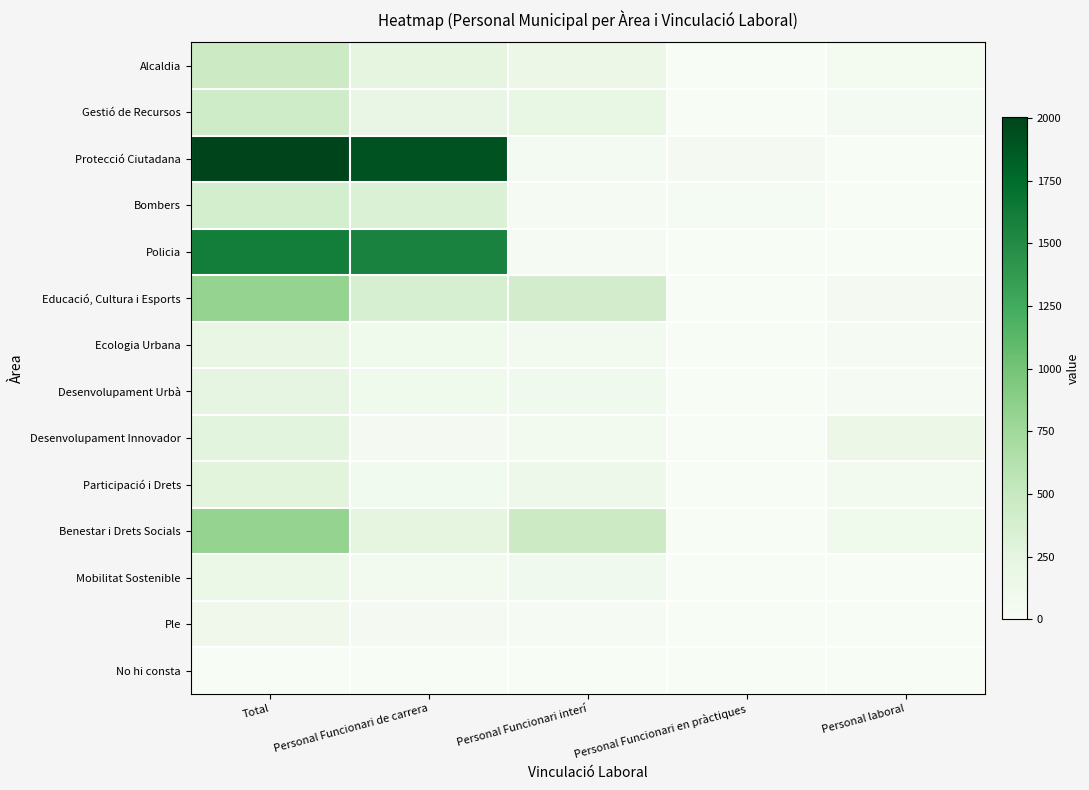

At Personal Funcionari de carrera, list the series in order from smallest to largest.

No hi consta, Desenvolupament Innovador, Ple, Mobilitat Sostenible, Participació i Drets, Ecologia Urbana, Desenvolupament Urbà, Gestió de Recursos, Alcaldia, Benestar i Drets Socials, Bombers, Educació, Cultura i Esports, Policia, Protecció Ciutadana